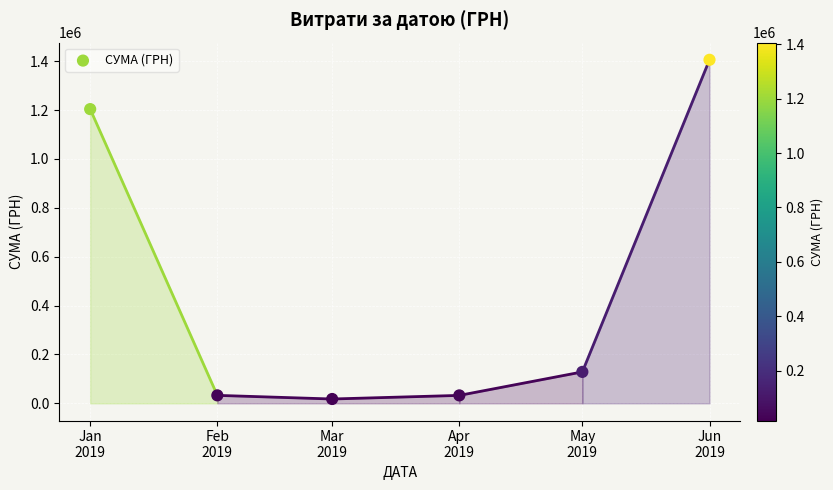

What is the average X value?

17972.2